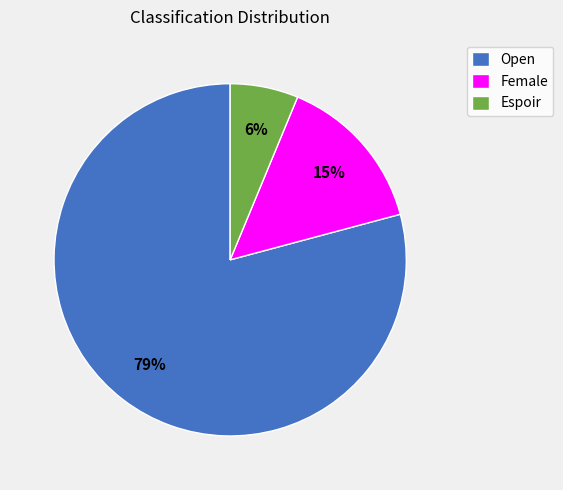

Is it true that Open is 79% of the pie?

True